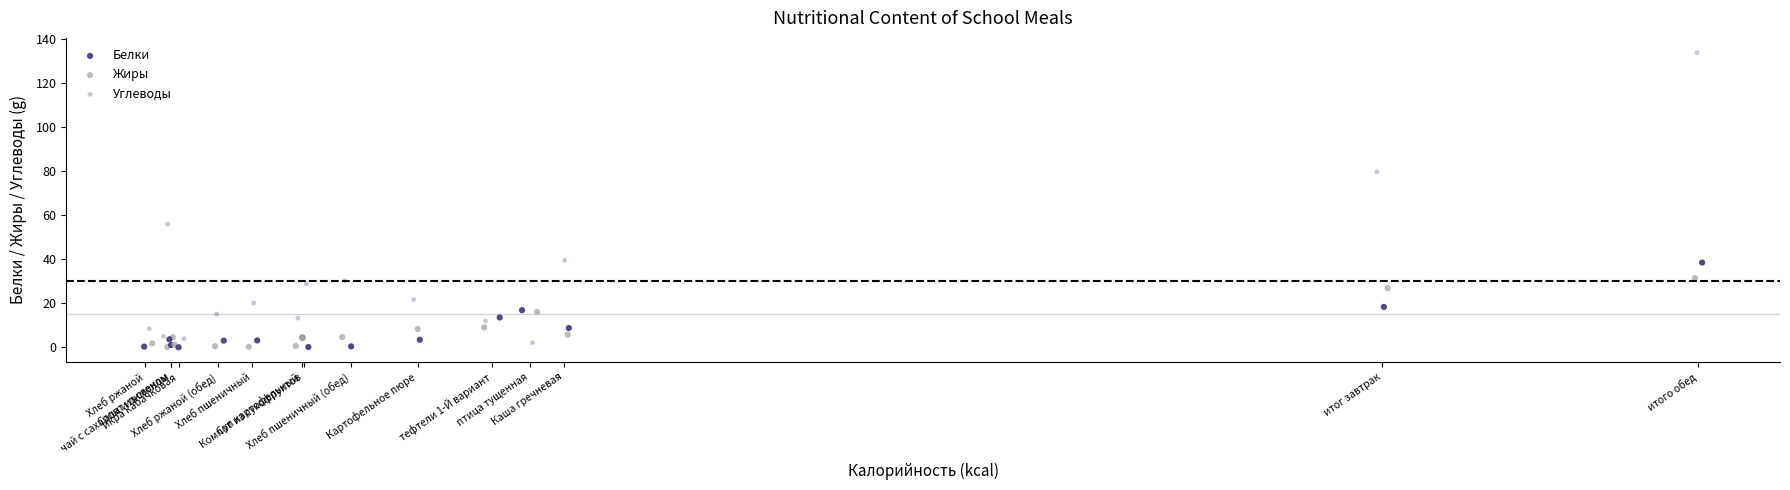

Which series has the largest Y range (max minus min)?

Углеводы